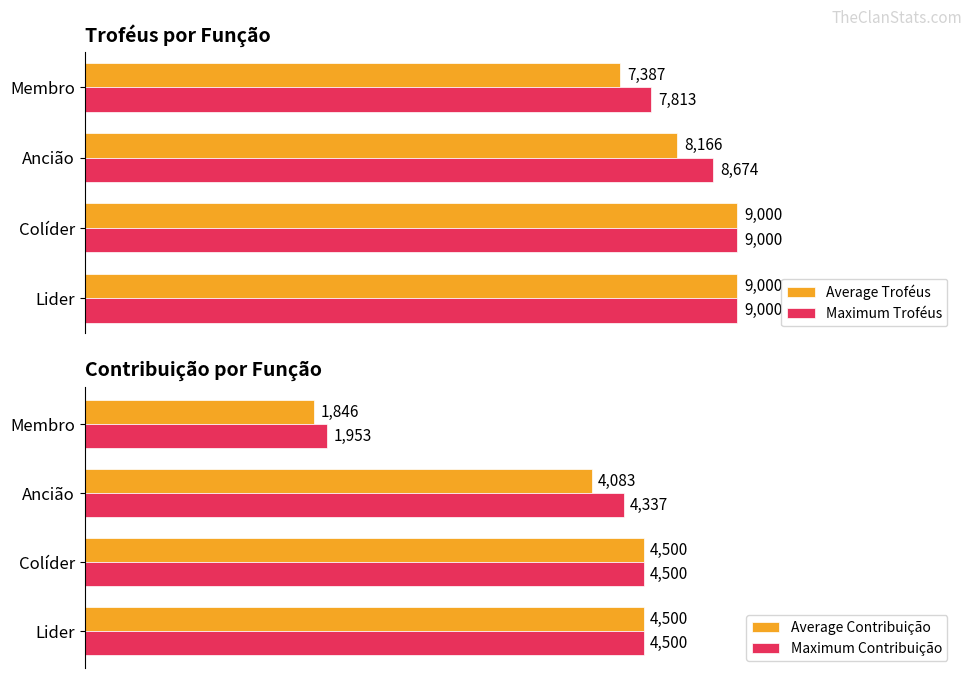

How many data points does each series have?

4